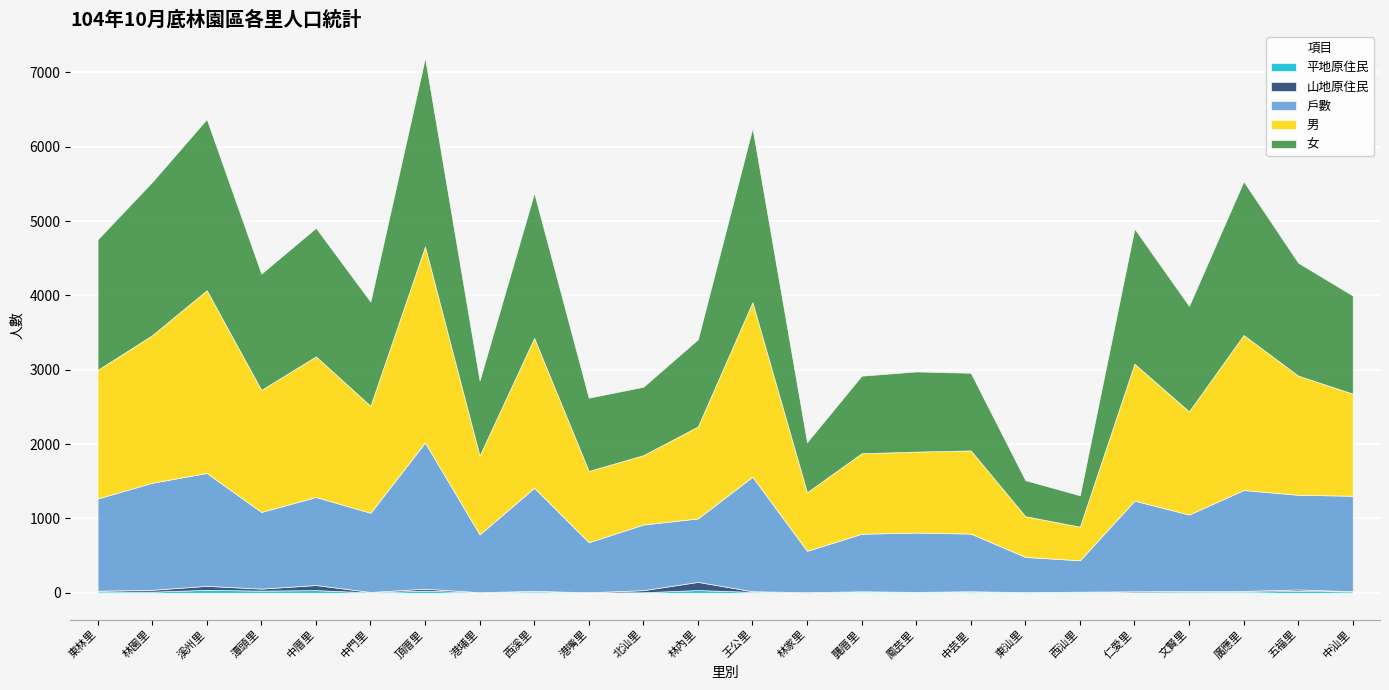

The 男 series shows 2636 at 頂厝里. True or false?

True